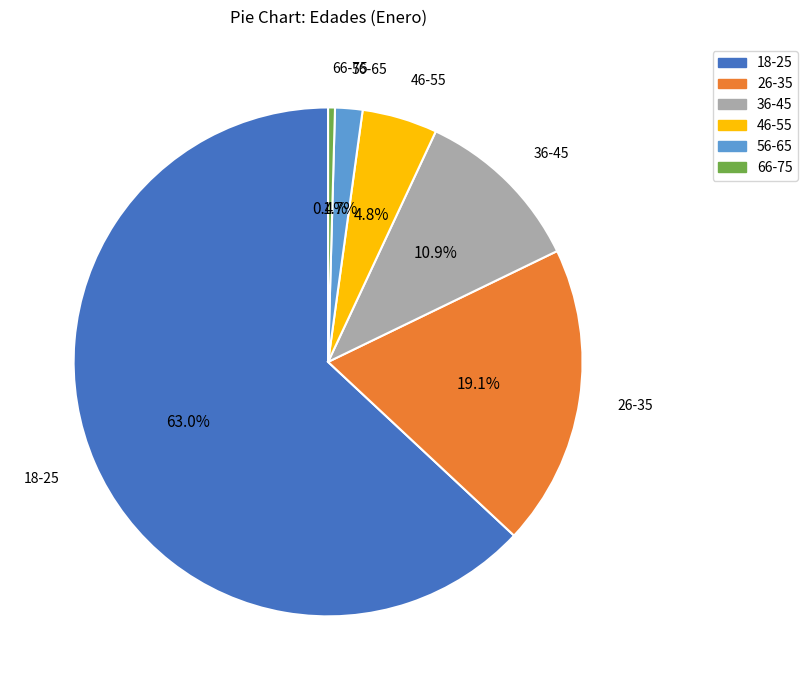

To the nearest percent, what portion does 46-55 represent?

5%